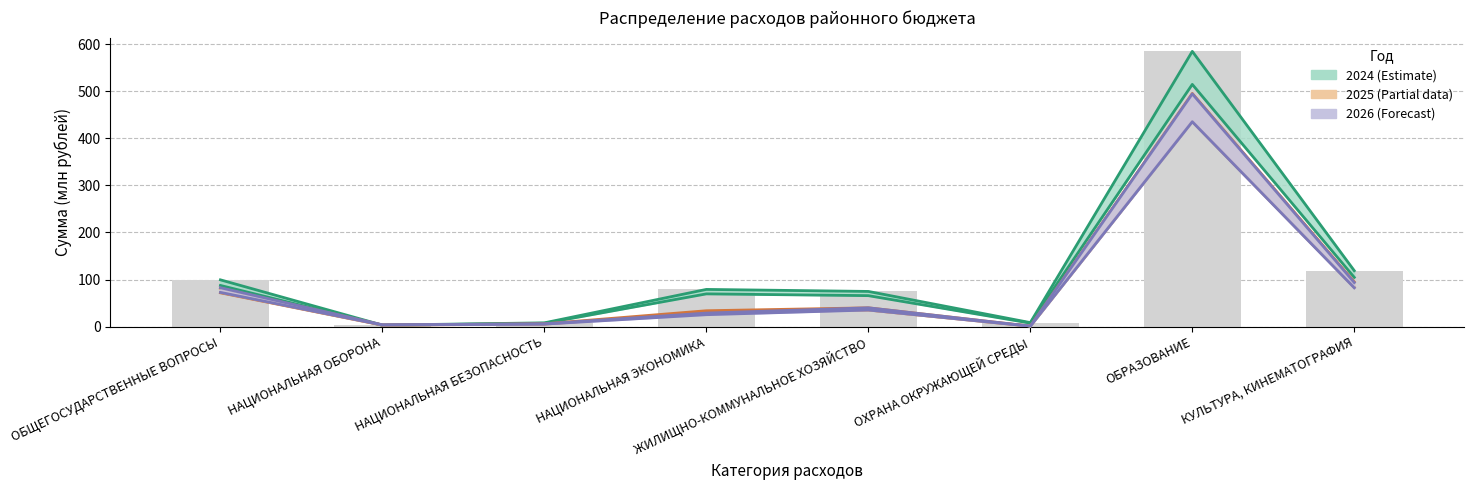

Which category has the highest value in the 2026 series?

ОБРАЗОВАНИЕ